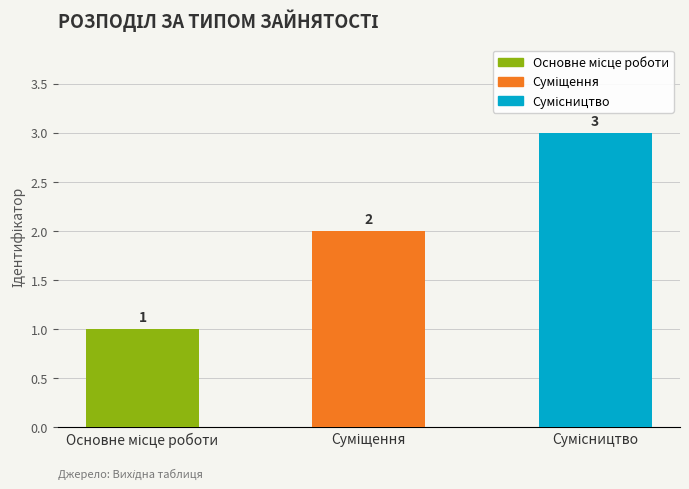

How many values are between 1 and 3?

3